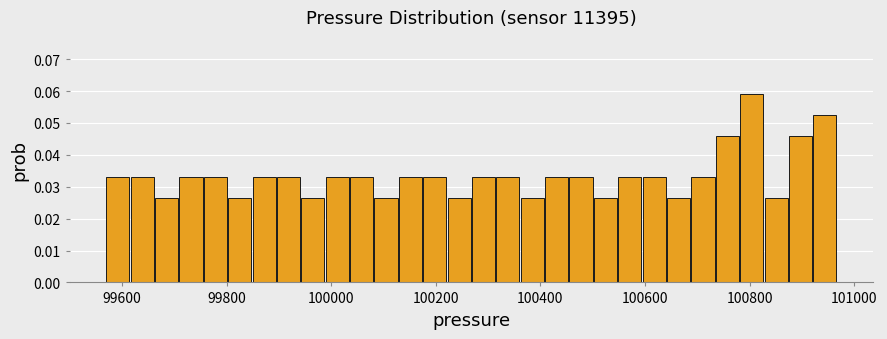

Around what value on the x-axis is the tallest bar? Give the approximate position of its centre, as read against the axis.

100800